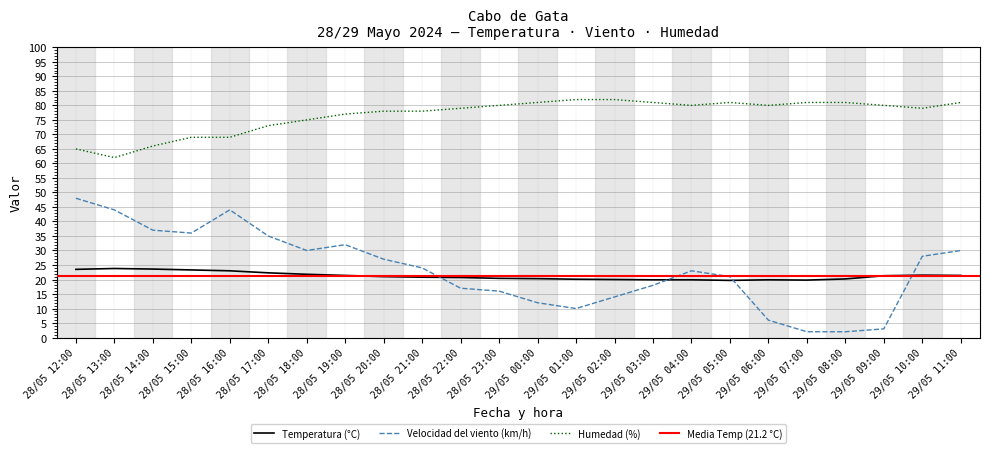

How many interior local valleys does the Humedad (%) series have?

4